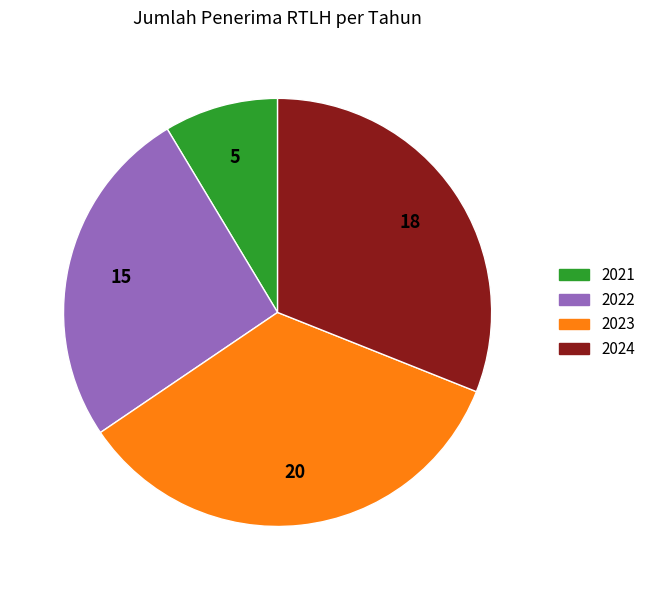

How many slices are in this pie chart?

4